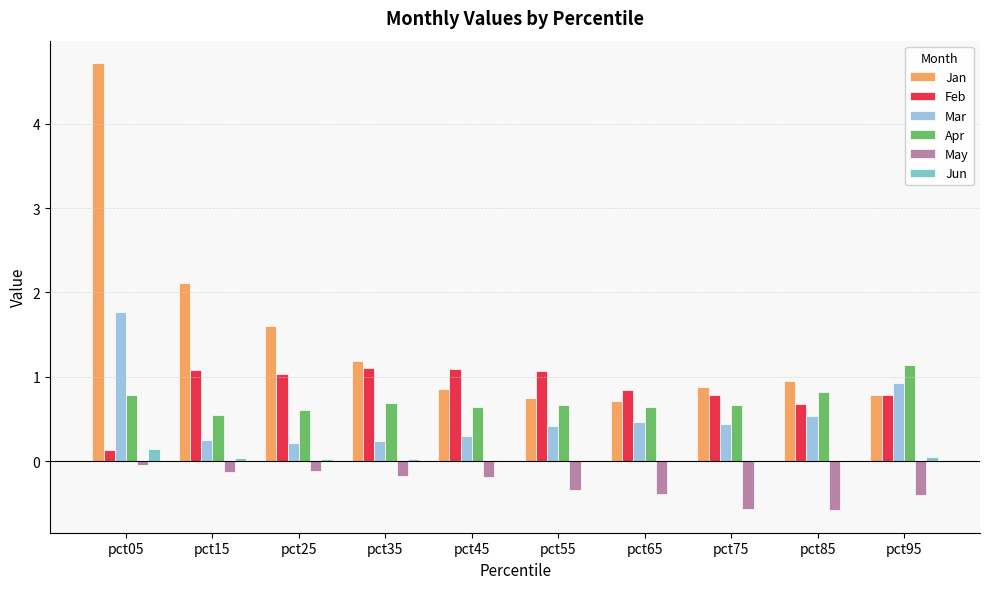

What is the minimum value shown in the chart?

-0.6